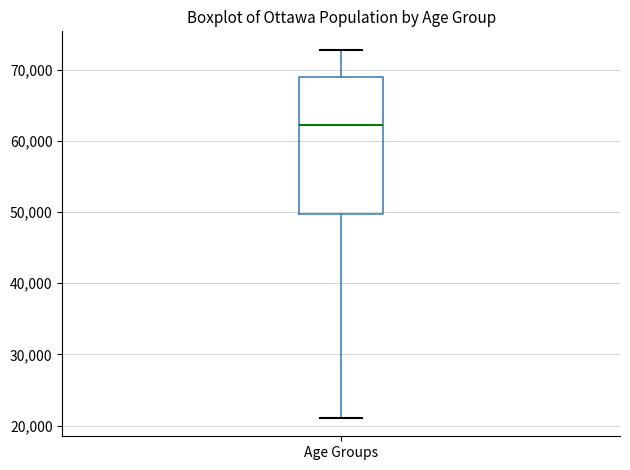

Where is the lower edge of the box for Age Groups on the y-axis? The values are not printed on the chart, so give them approximately, as read against the axis.

50000